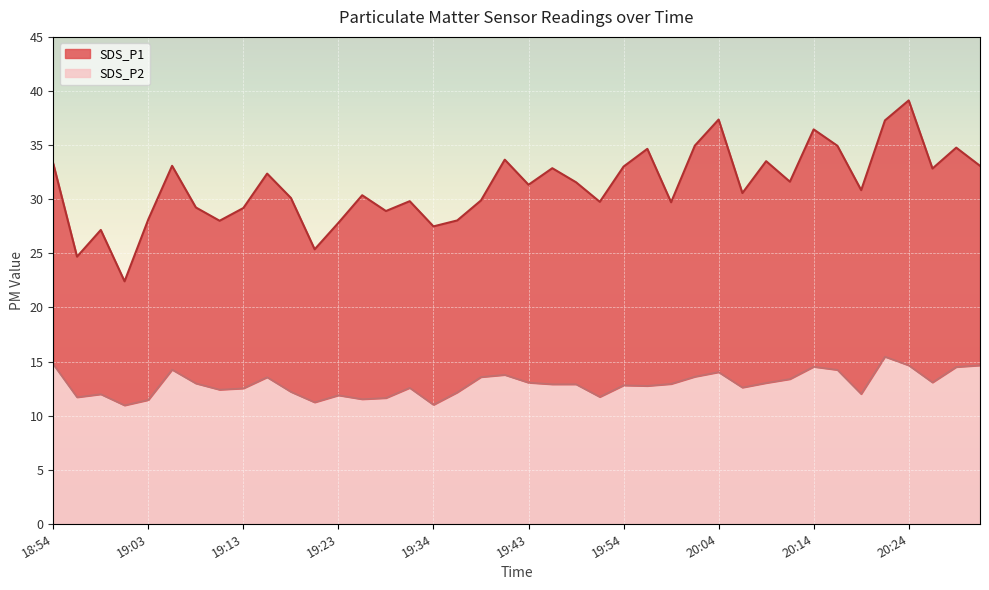

Rank the series by their average value, from highest to lowest.

SDS_P1, SDS_P2